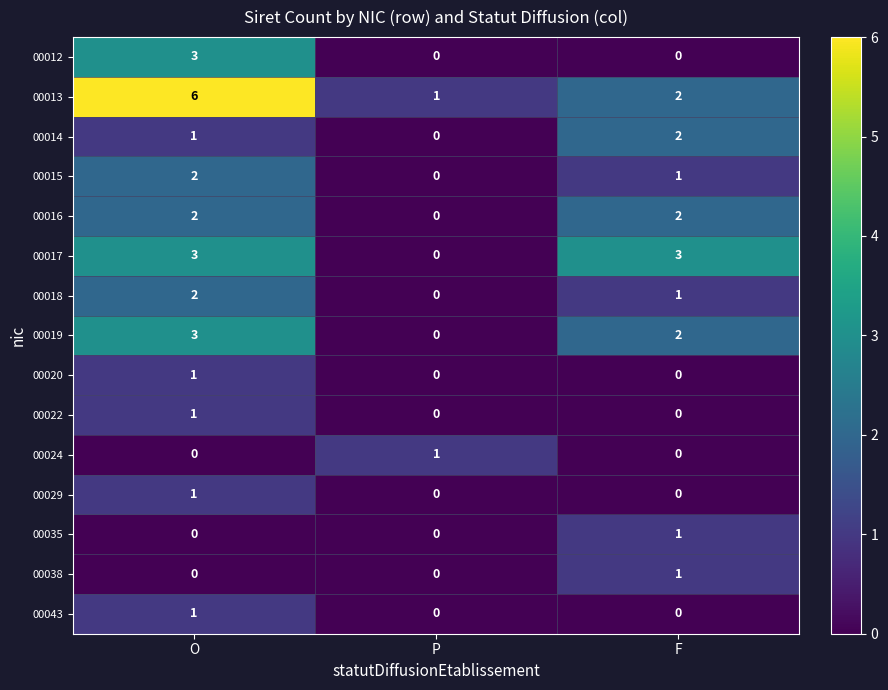

At which category is the sum across all series the highest?

O